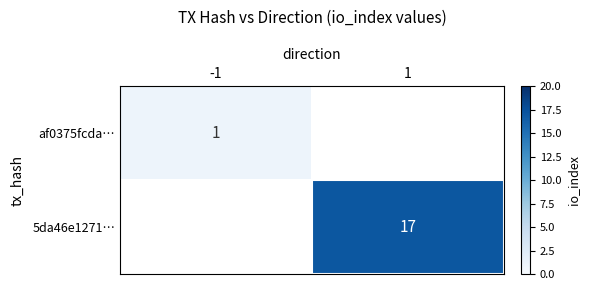

At how many categories does at least one series exceed 10?

1